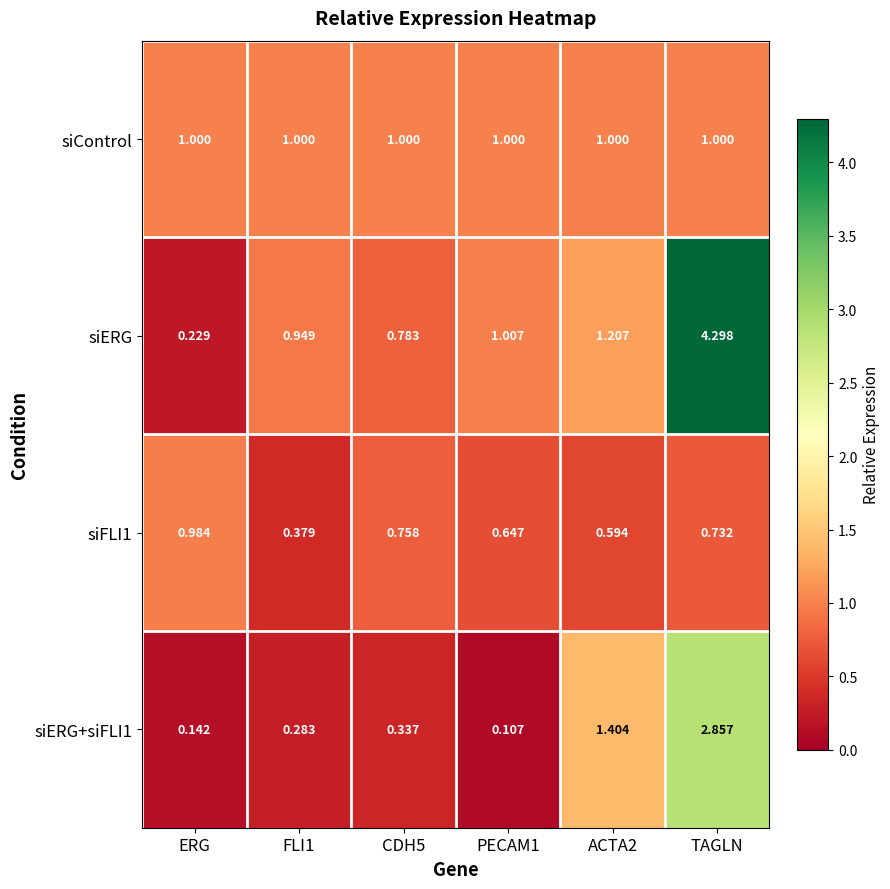

Which series has the largest range (max minus min)?

siERG